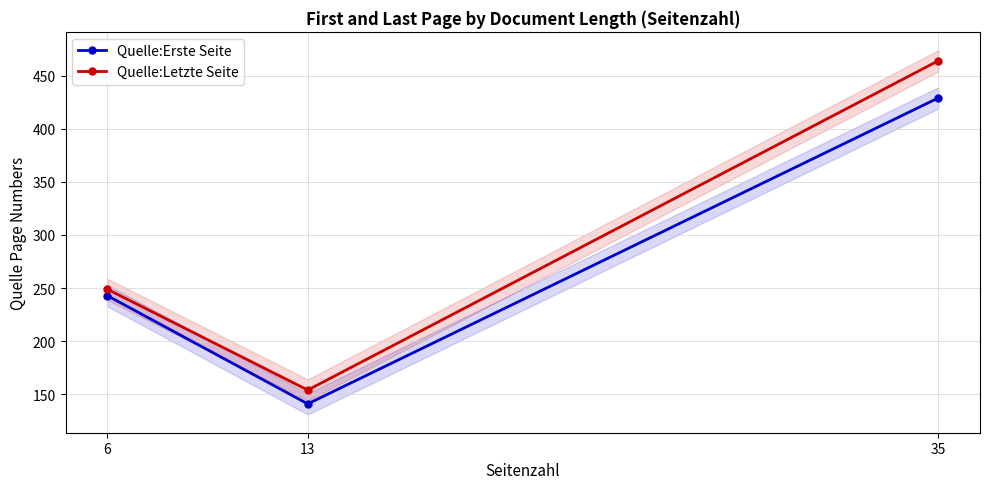

Which has a higher value, 35 or 6?

35